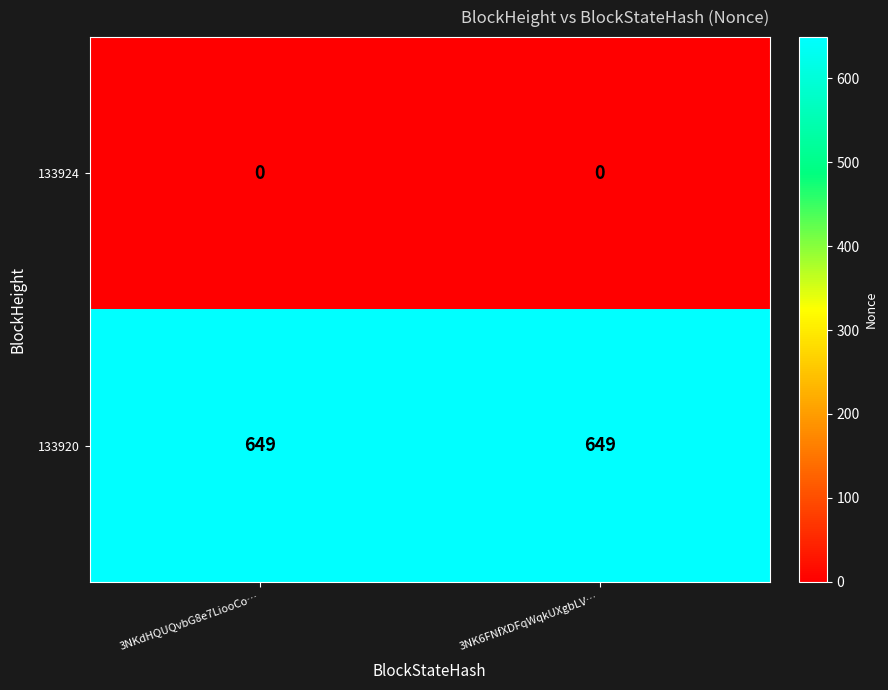

What is the maximum value for 133920?

649